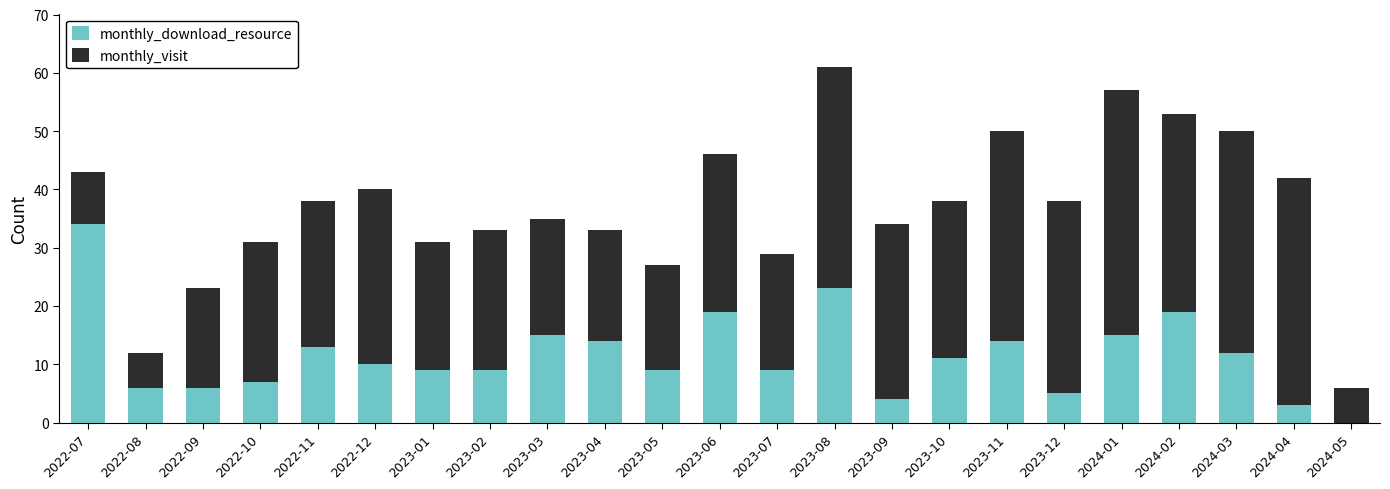

Is it true that monthly_download_resource equals 25 at 2023-04?

False